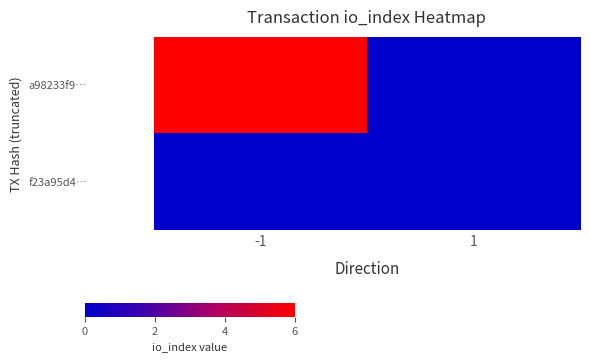

List the series in order of their peak value, lowest first.

f23a95d4…, a98233f9…